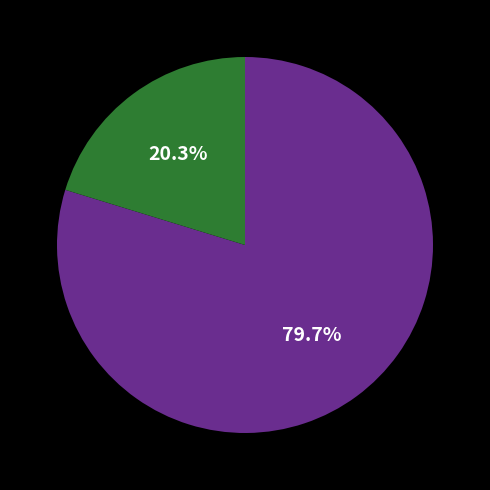

Is there any slice that represents more than half of the pie?

Yes